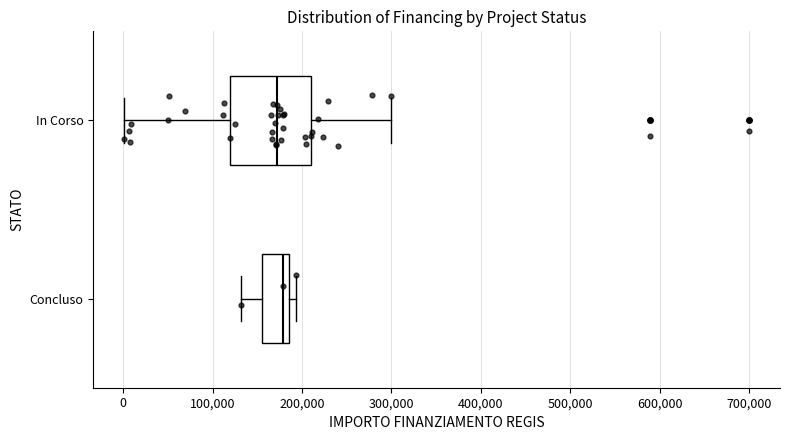

Reading bottom to top, transcribe this box plot: for each box, give where its median line is, the range the box spans, and where its two whiskers end, as read against the x-axis. The values are not printed on the chart, so give them approximately, as read against the axis.

Concluso: median 180000, box 150000 to 190000, whiskers 130000 to 190000 (just right of the box's right edge)
In Corso: median 170000, box 120000 to 210000, whiskers 0 to 300000